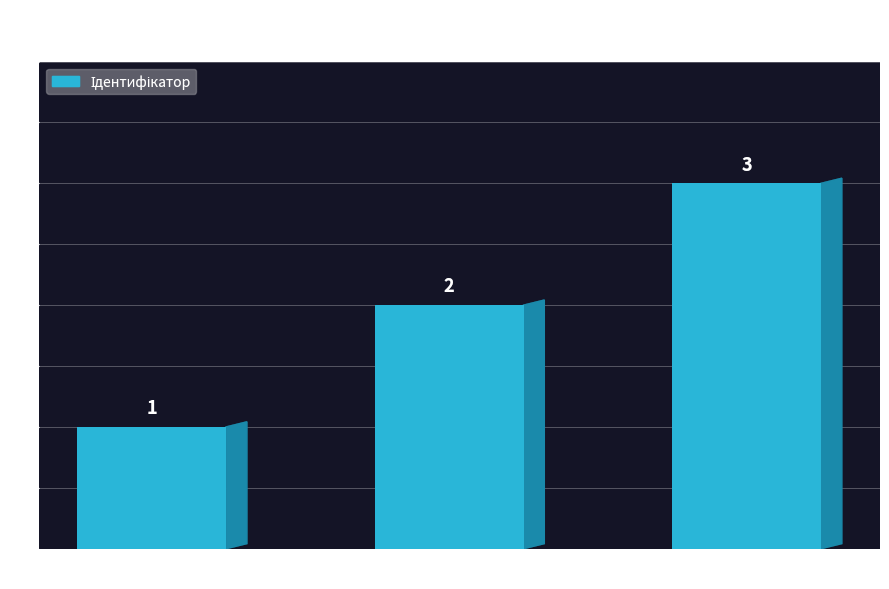

What is the value of the 1st bar from the left?

1